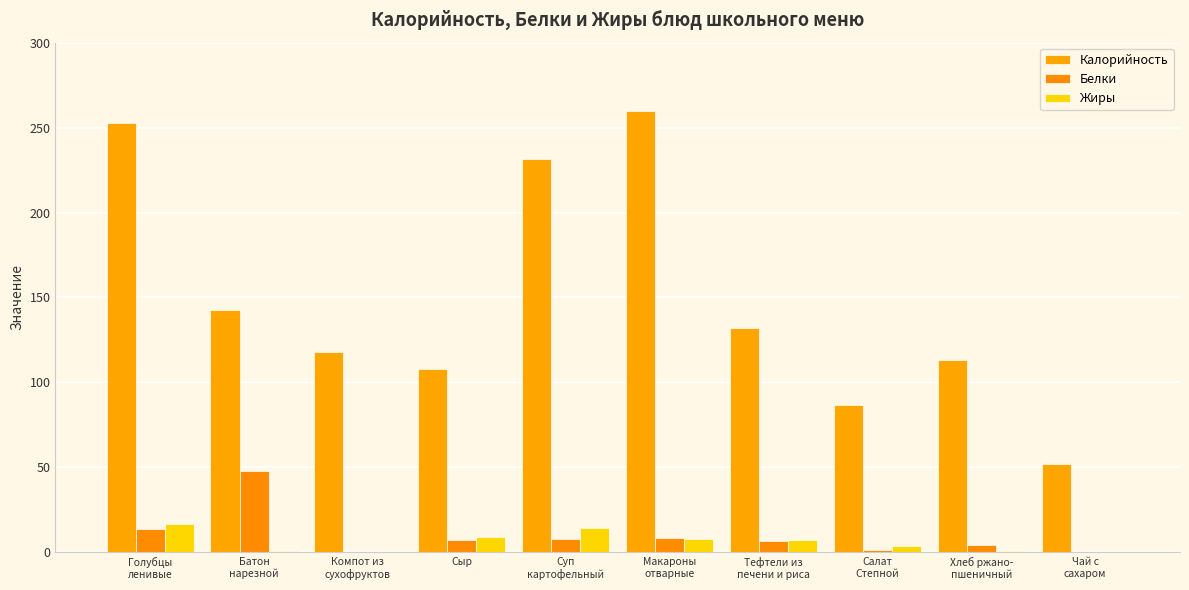

Are the bars horizontal?

No